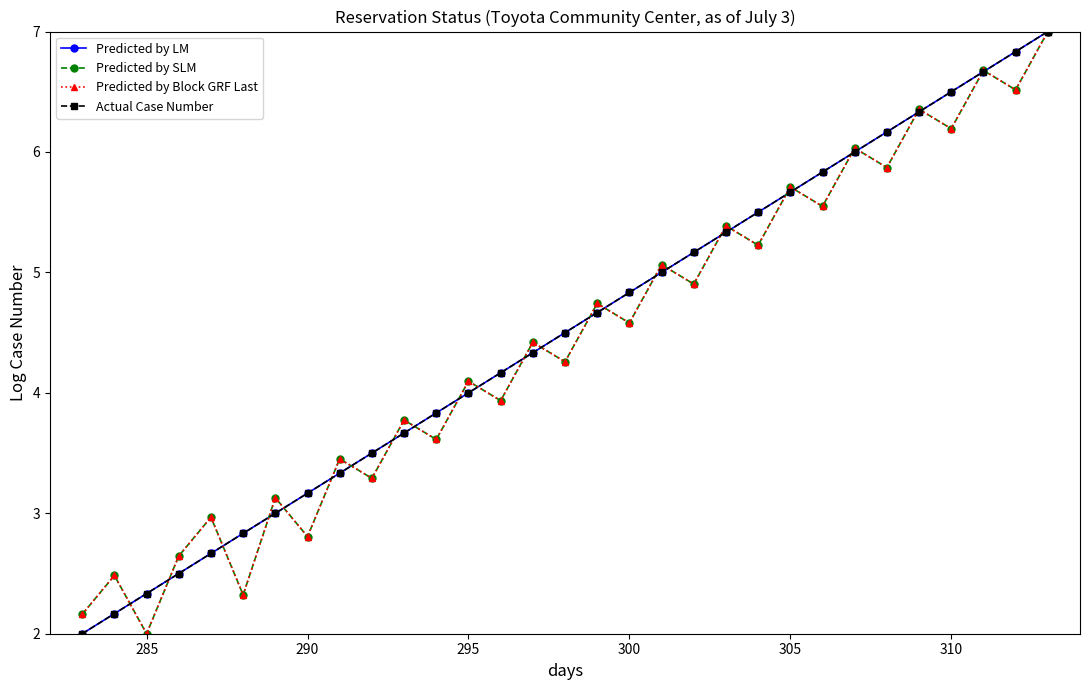

What is the smallest value displayed?

2.0